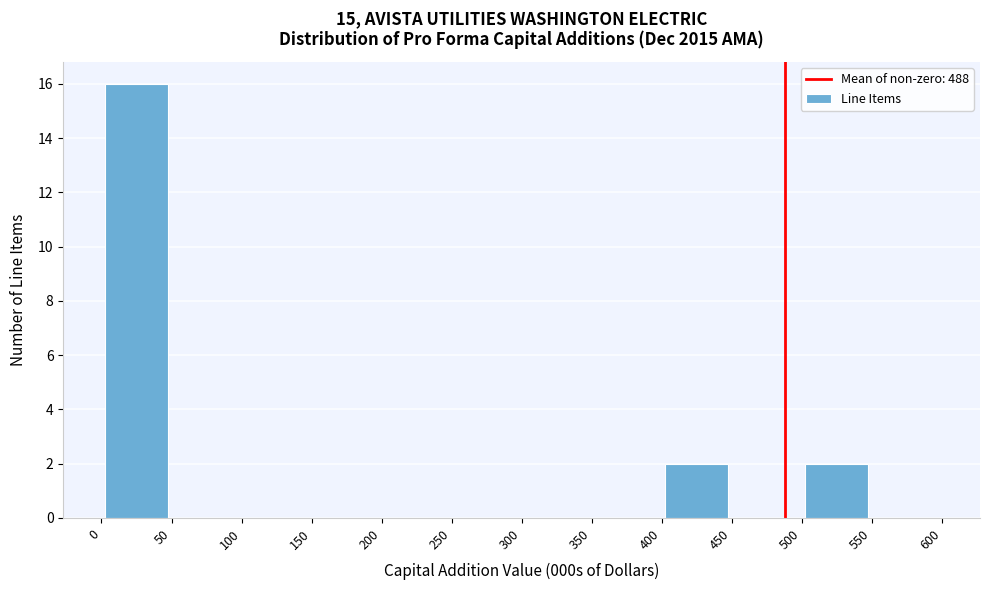

Which range on the x-axis has the tallest bar?

0 to 50